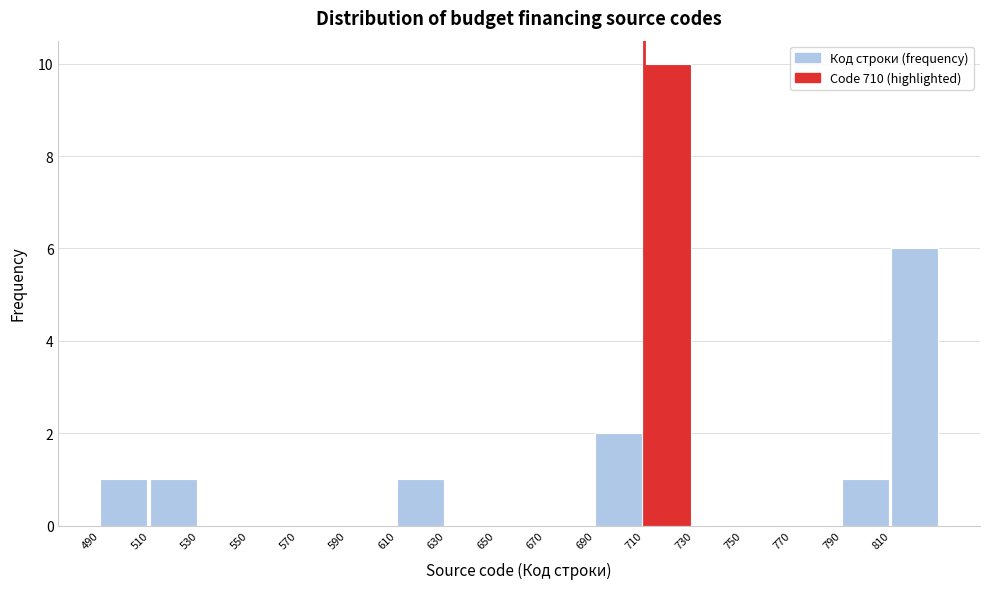

Which range on the x-axis has the tallest bar?

710 to 730